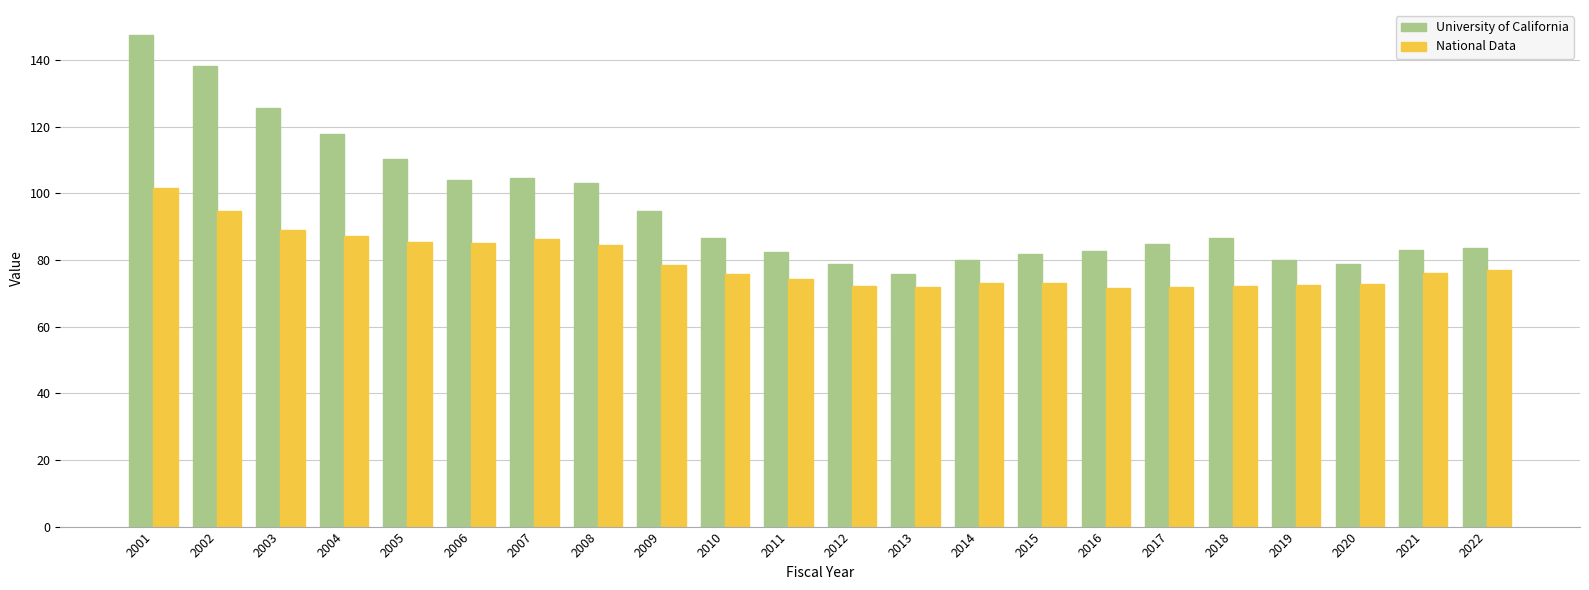

How many groups of bars are there?

22